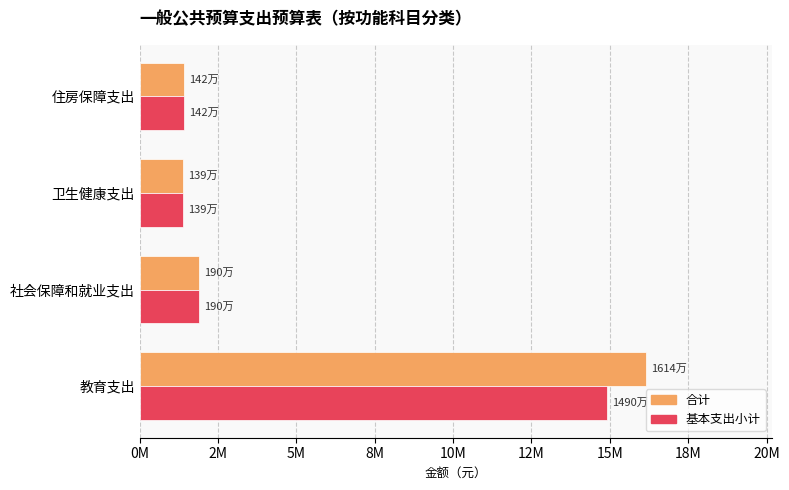

What is the highest value of the 基本支出小计 series?

14898185.0